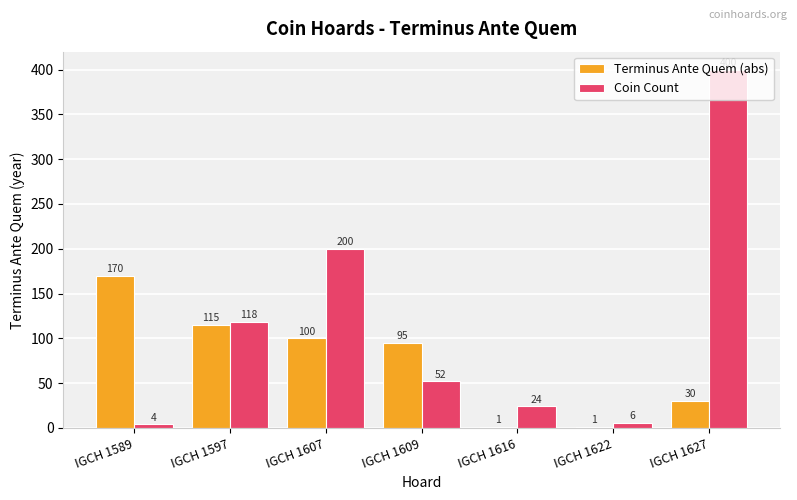

Is the value of Terminus Ante Quem (abs) at IGCH 1616 greater than the value of Coin Count at IGCH 1607?

No